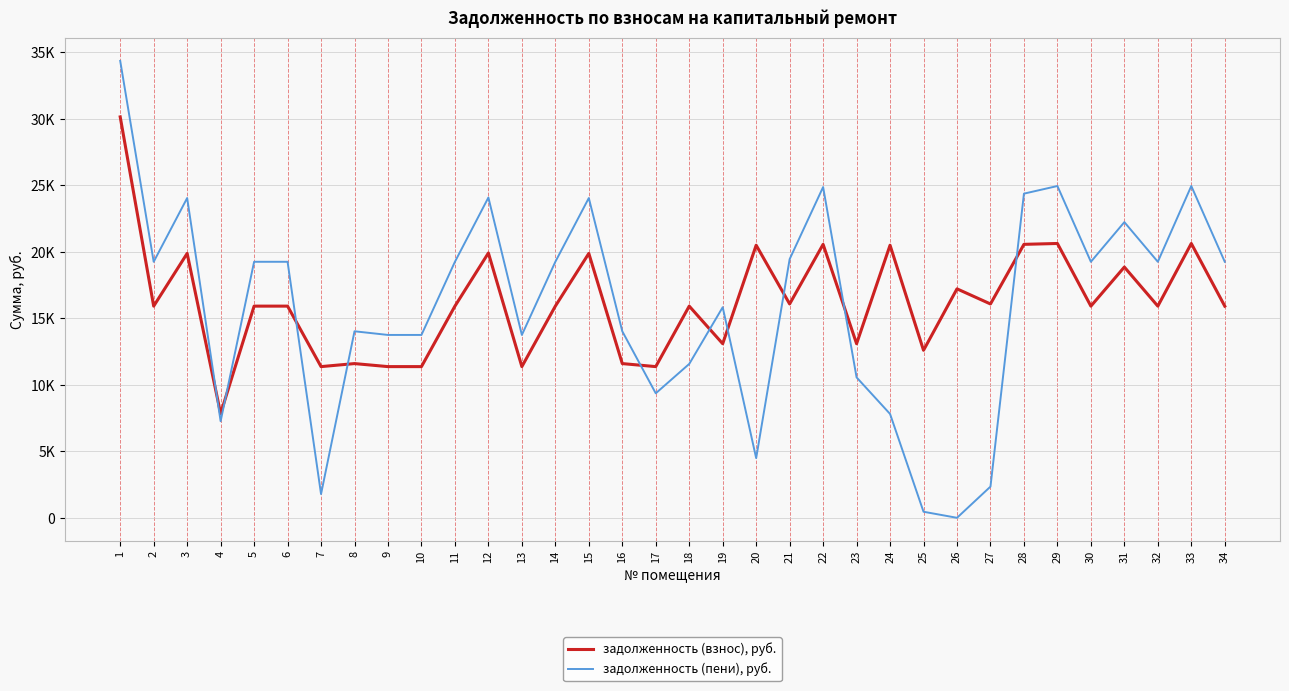

What is the approximate value of задолженность (взнос), руб. at 16?

11596.8